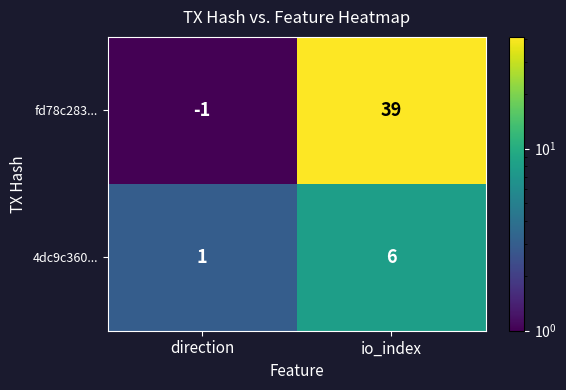

List the series in order of their overall mean, lowest first.

4dc9c360..., fd78c283...